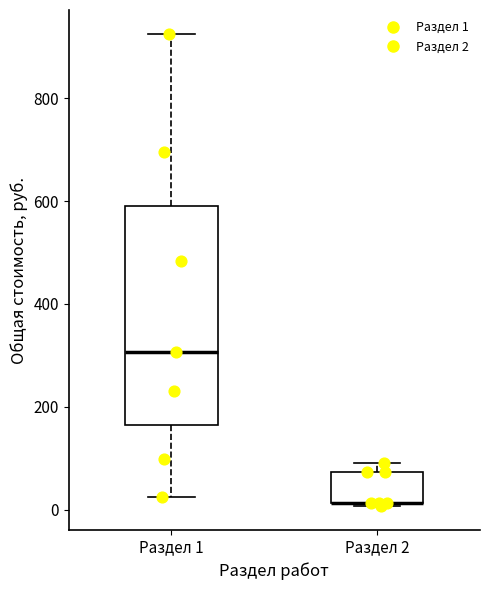

Where is the upper edge of the box for Раздел 2 on the y-axis? The values are not printed on the chart, so give them approximately, as read against the axis.

80